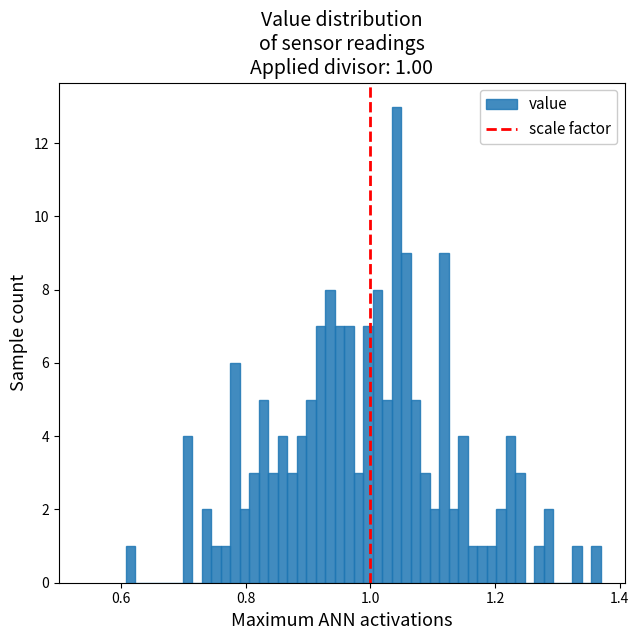

Around what value on the x-axis is the tallest bar? Give the approximate position of its centre, as read against the axis.

1.04